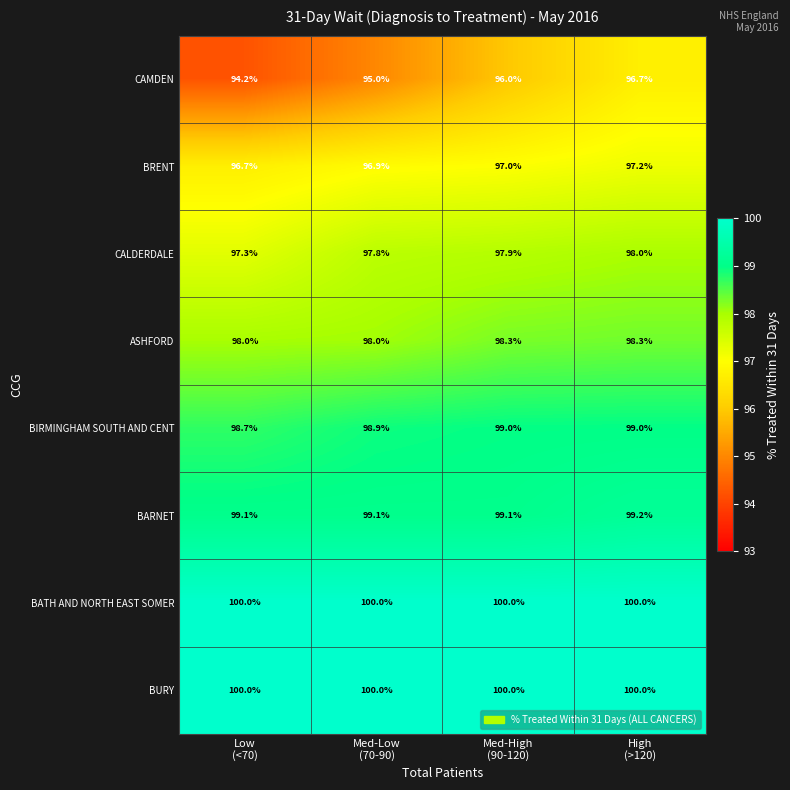

Which series has the largest range (max minus min)?

CAMDEN